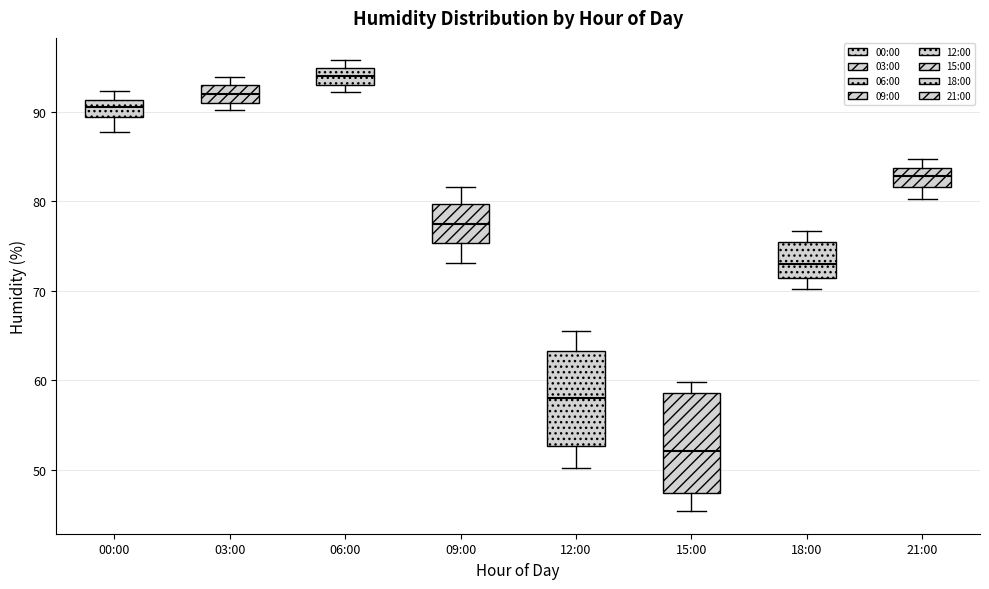

Reading left to right, transcribe this box plot: for each box, give where its median line is, the range the box spans, and where its two whiskers end, as read against the y-axis. The values are not printed on the chart, so give them approximately, as read against the axis.

00:00: median 90, box 89 to 91, whiskers 88 to 92
03:00: median 92, box 91 to 93, whiskers 90 to 94
06:00: median 94, box 93 to 95, whiskers 92 to 96
09:00: median 77, box 75 to 80, whiskers 73 to 82
12:00: median 58, box 53 to 63, whiskers 50 to 66
15:00: median 52, box 47 to 59, whiskers 45 to 60
18:00: median 73, box 71 to 75, whiskers 70 to 77
21:00: median 83, box 82 to 84, whiskers 80 to 85